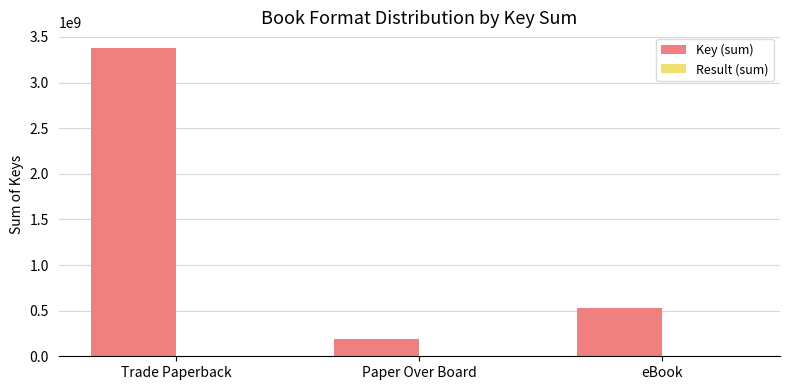

Which series changed the most between Trade Paperback and eBook?

Key (sum)